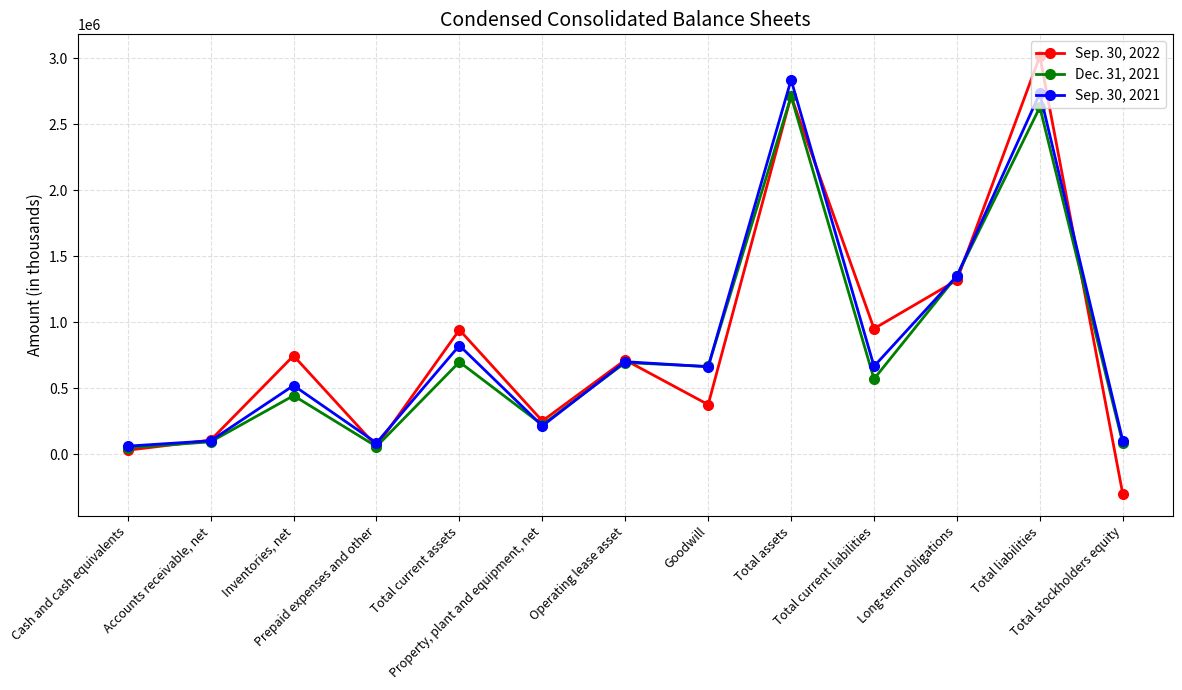

How many interior local peaks does the Sep. 30, 2021 series have?

5